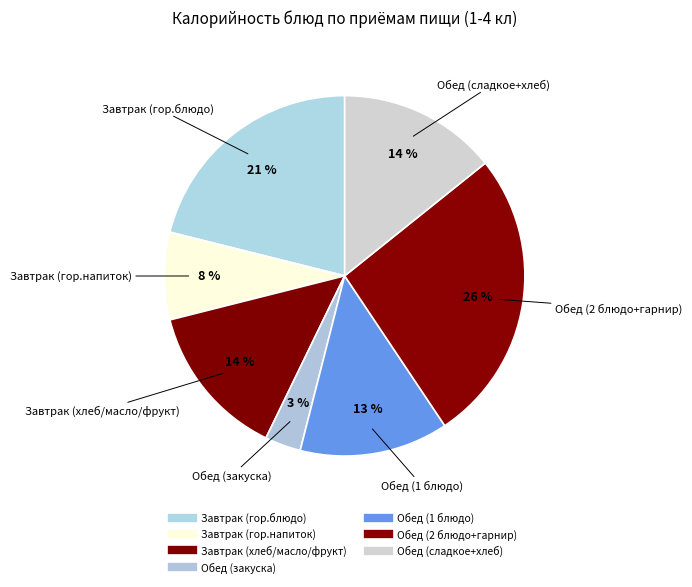

How many segments does this pie chart have?

7